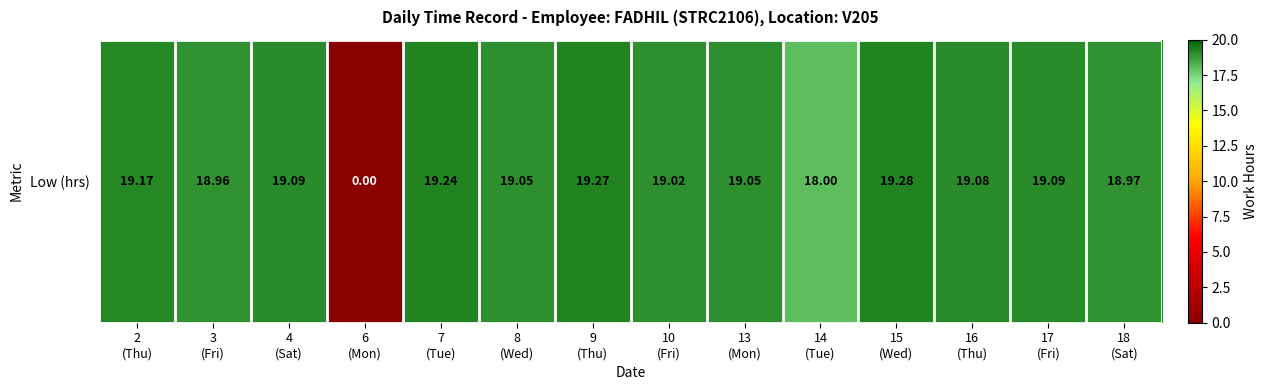

What is the change in value from 6
(Mon) to 10
(Fri)?

+19.0